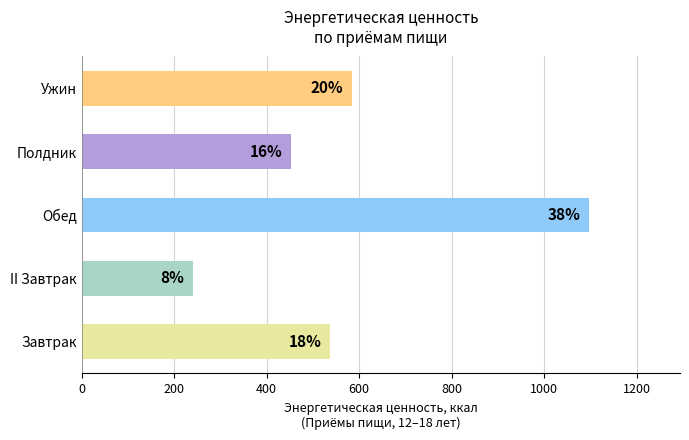

Are the bars horizontal?

Yes